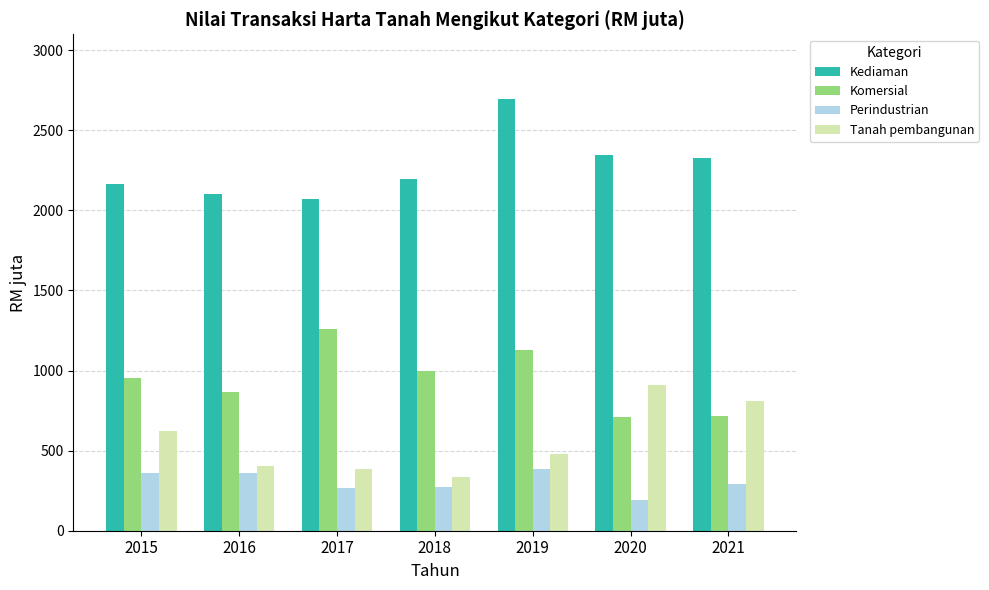

Which category has the highest value in the Komersial series?

2017